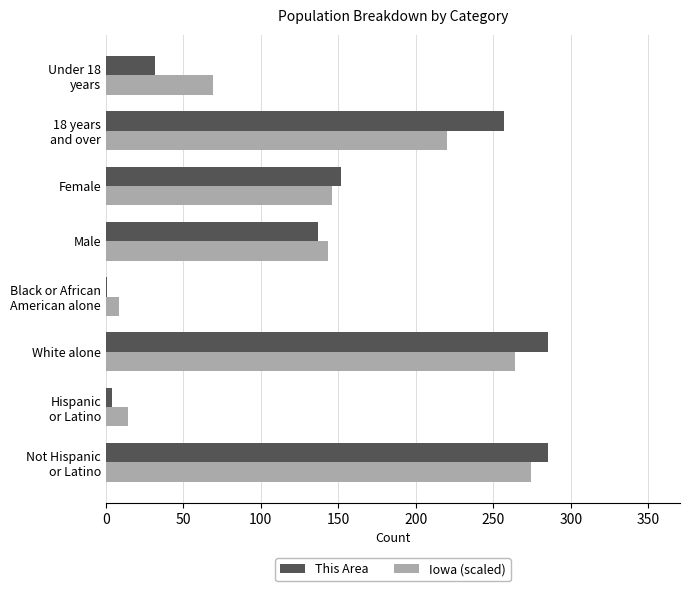

What is the average value of the Iowa (scaled) series?

142.4